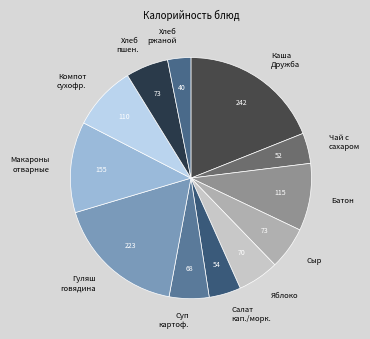

True or false: Салат кап./морк. accounts for 4% of the total.

True